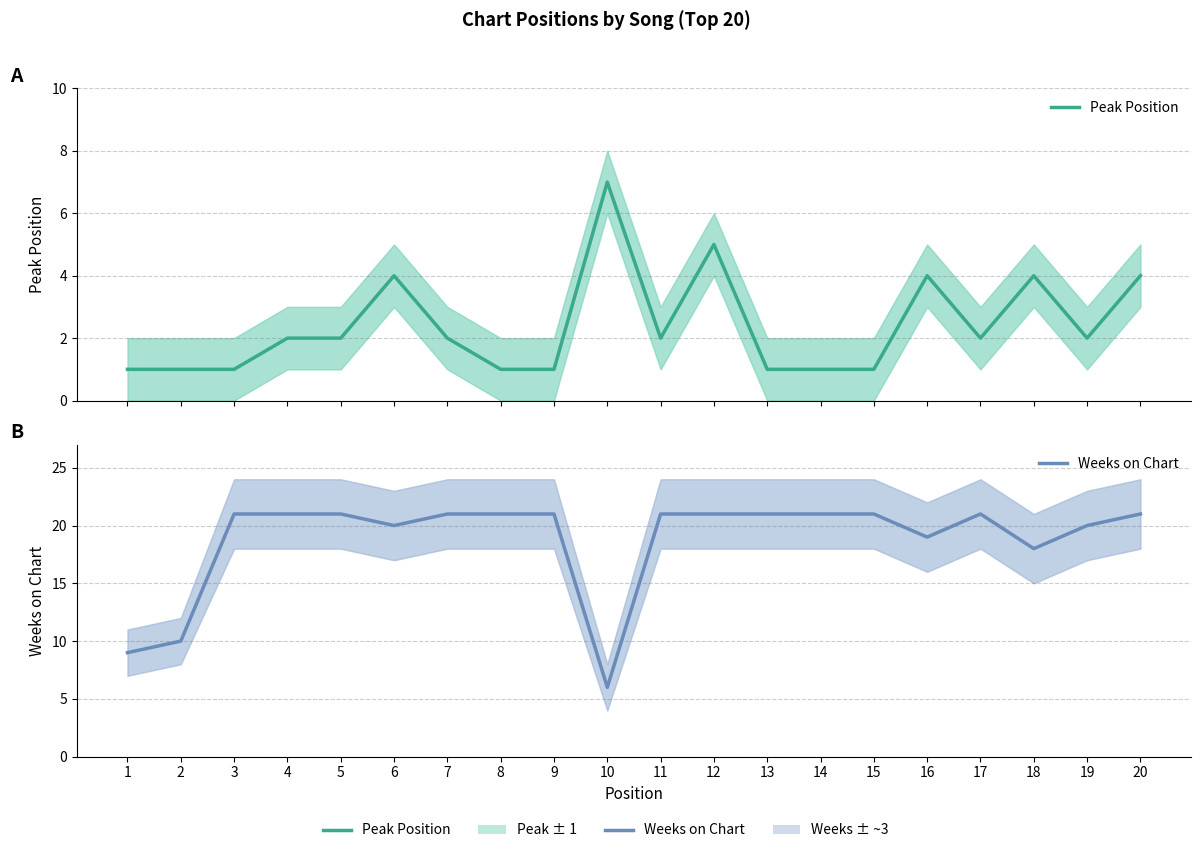

Reading left to right, what are all the values shown in this chart?

Peak Position: 1=1	2=1	3=1	4=2	5=2	6=4	7=2	8=1	9=1	10=7	11=2	12=5	13=1	14=1	15=1	16=4	17=2	18=4	19=2	20=4
Weeks on Chart: 1=9	2=10	3=21	4=21	5=21	6=20	7=21	8=21	9=21	10=6	11=21	12=21	13=21	14=21	15=21	16=19	17=21	18=18	19=20	20=21